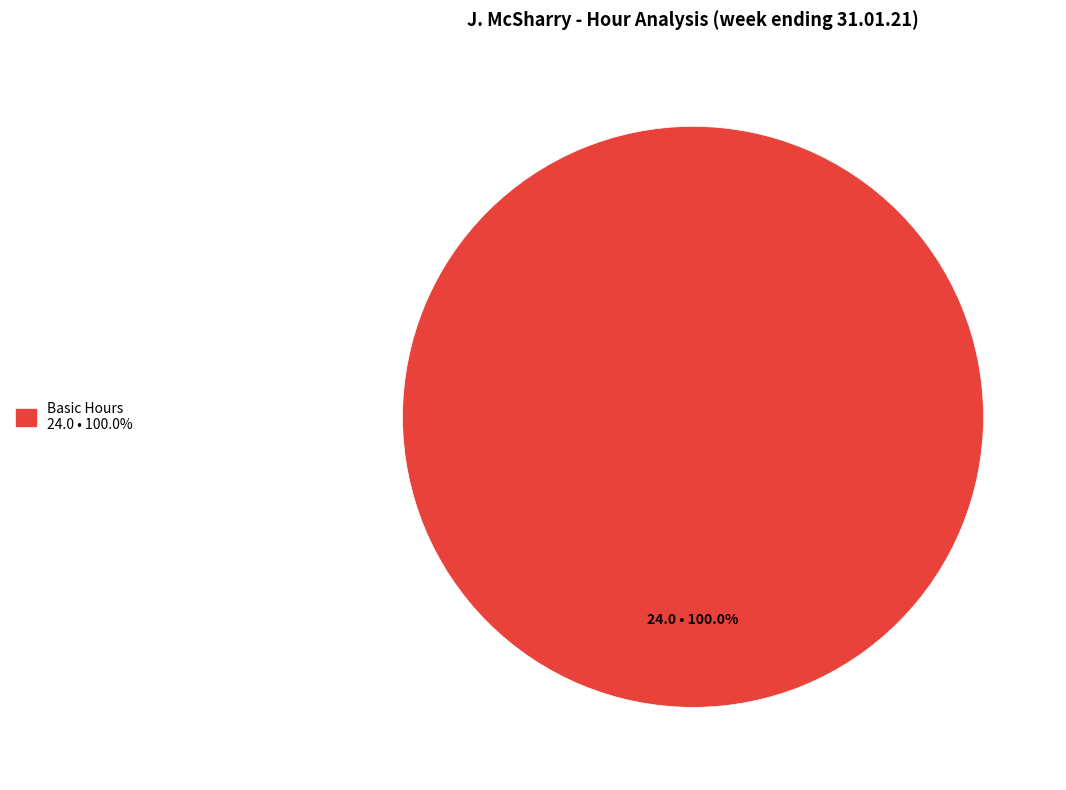

Is there a majority slice in this chart?

Yes